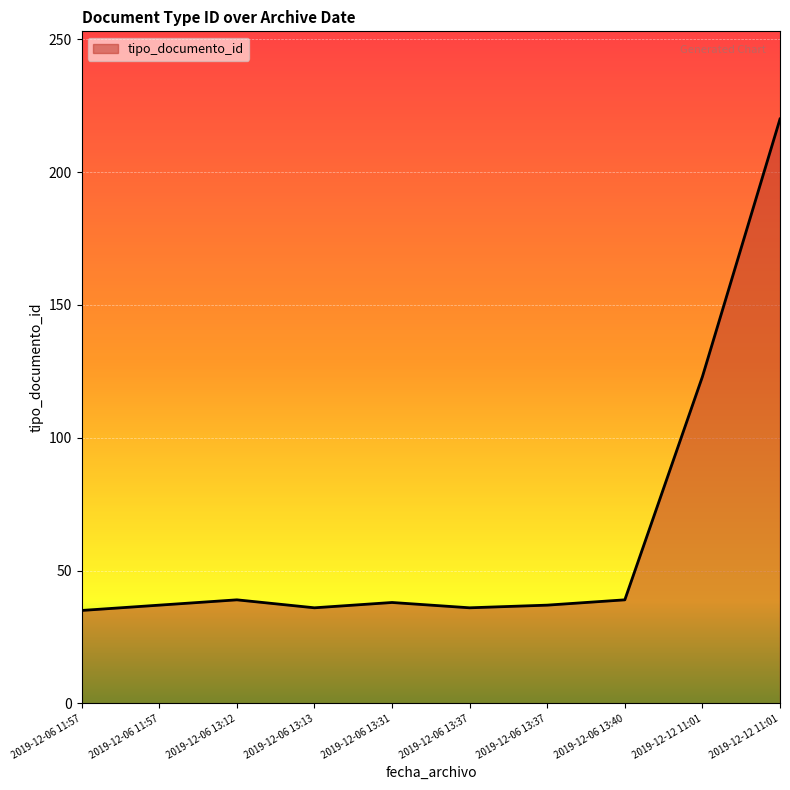

What is the approximate value at 2019-12-12 11:01, to the nearest 10?

120